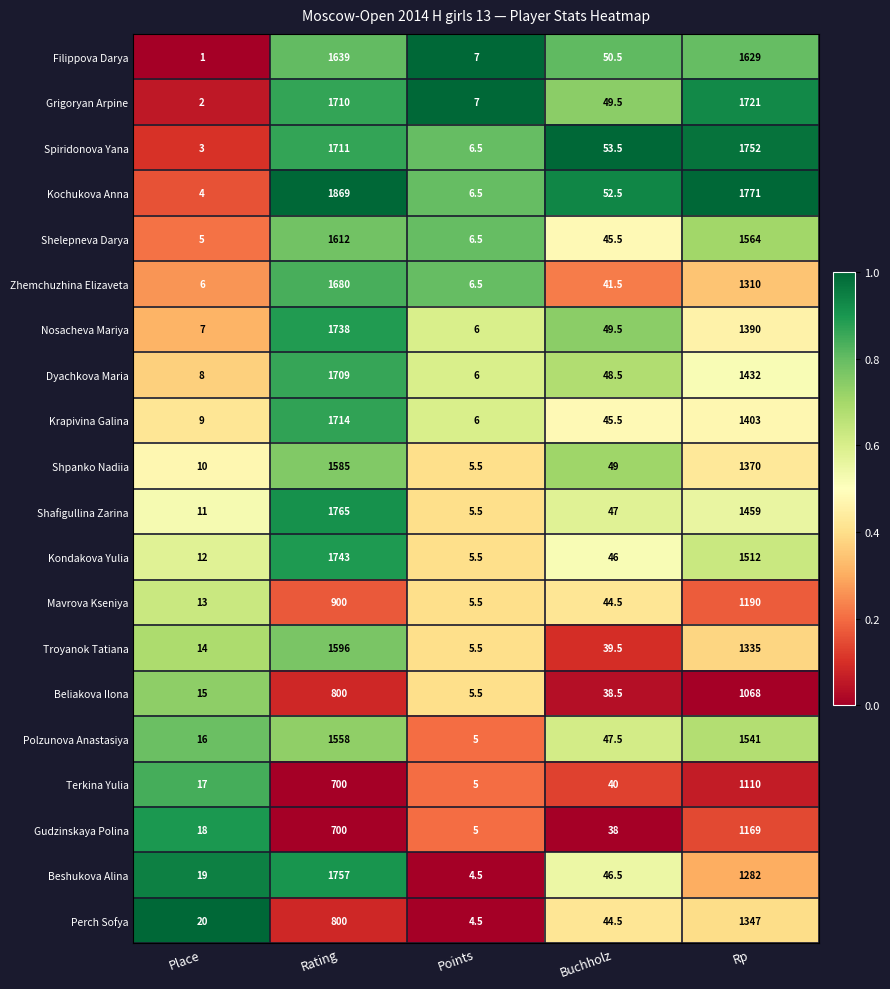

Is it true that Mavrova Kseniya equals 5.5 at Points?

True